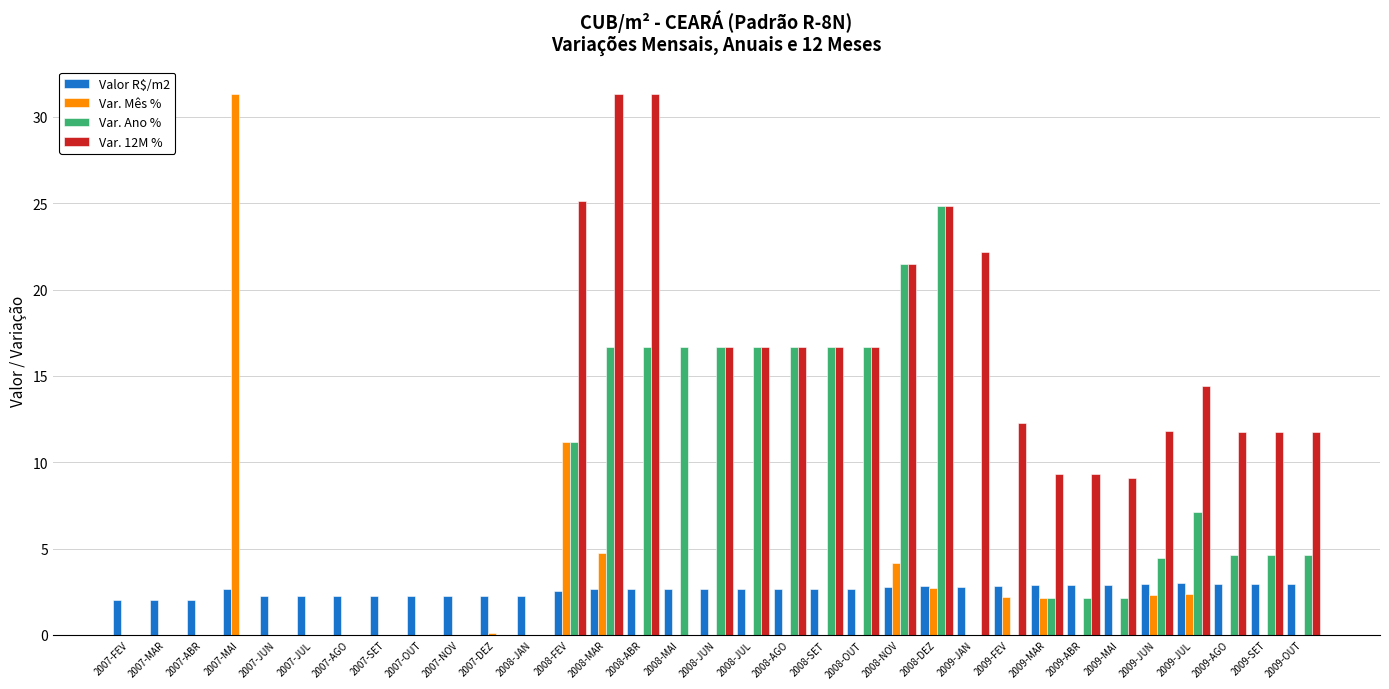

The Valor R$/m2 series shows 1.4 at 2009-MAR. True or false?

False